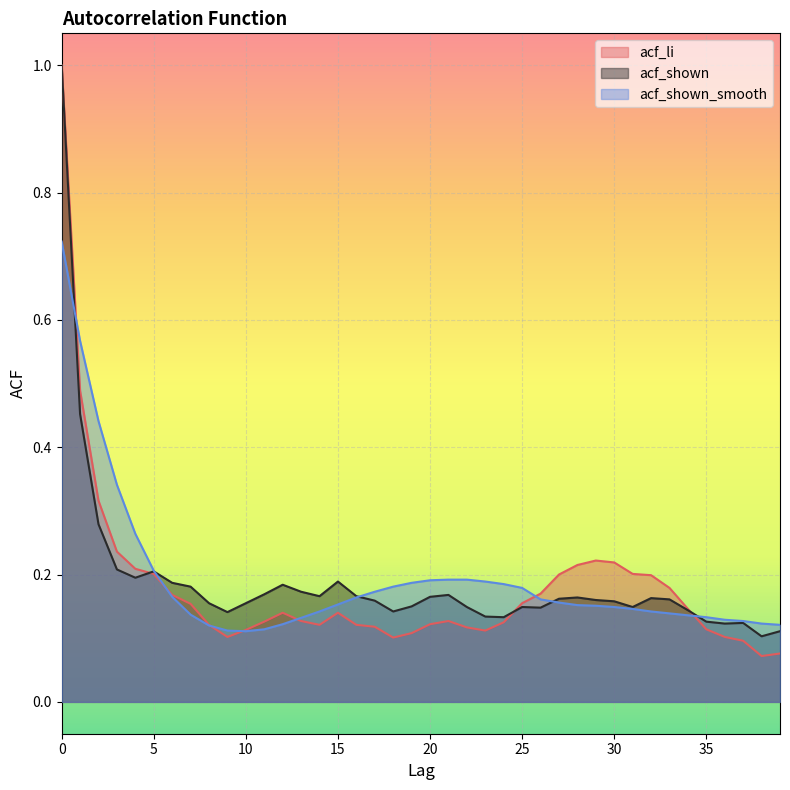

How many interior local peaks does the acf_shown series have?

8